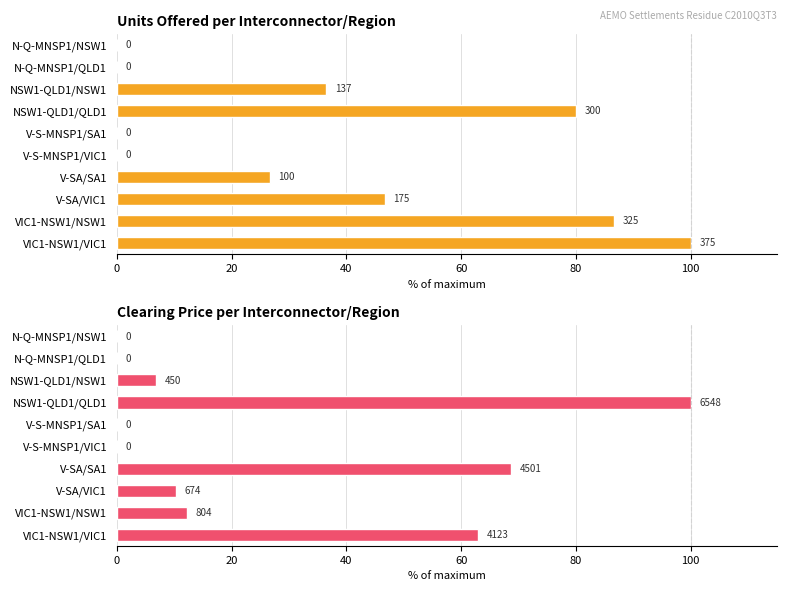

The value at VIC1-NSW1/VIC1 is 43.9. True or false?

False